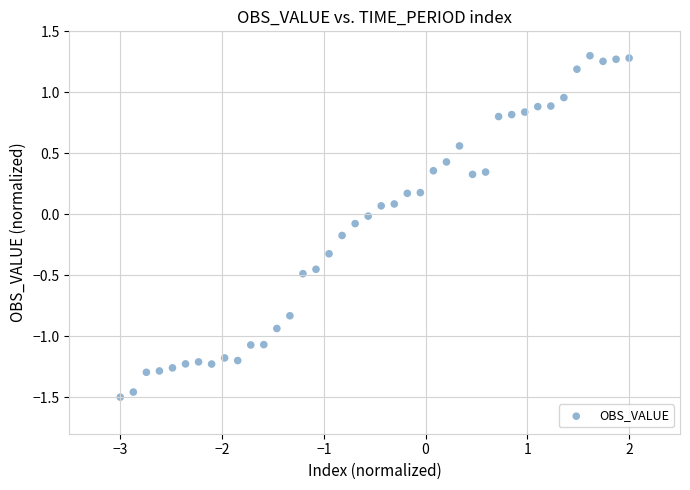

What is the range of X values (max minus min)?

5.0